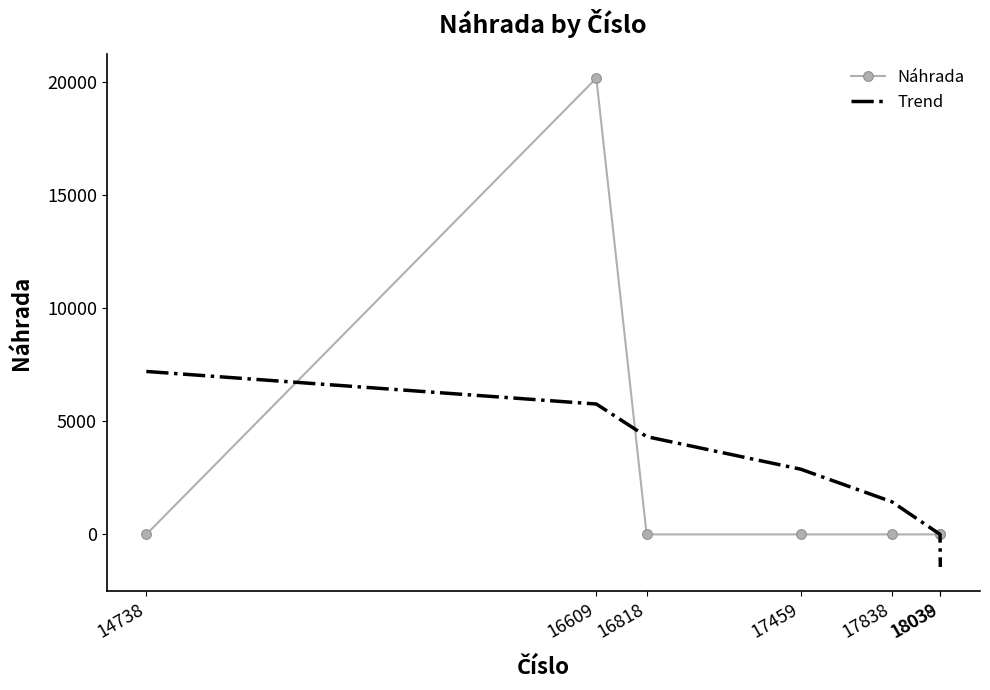

Which series ends up on top after the final intersection of Náhrada and Trend?

Náhrada